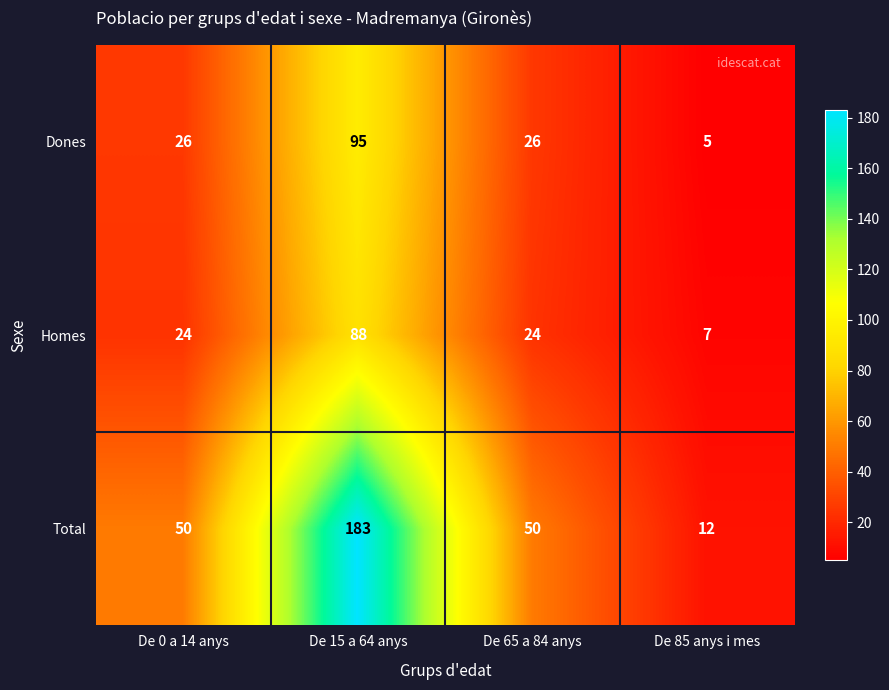

What is the difference between the maximum and minimum values in the Dones series?

90